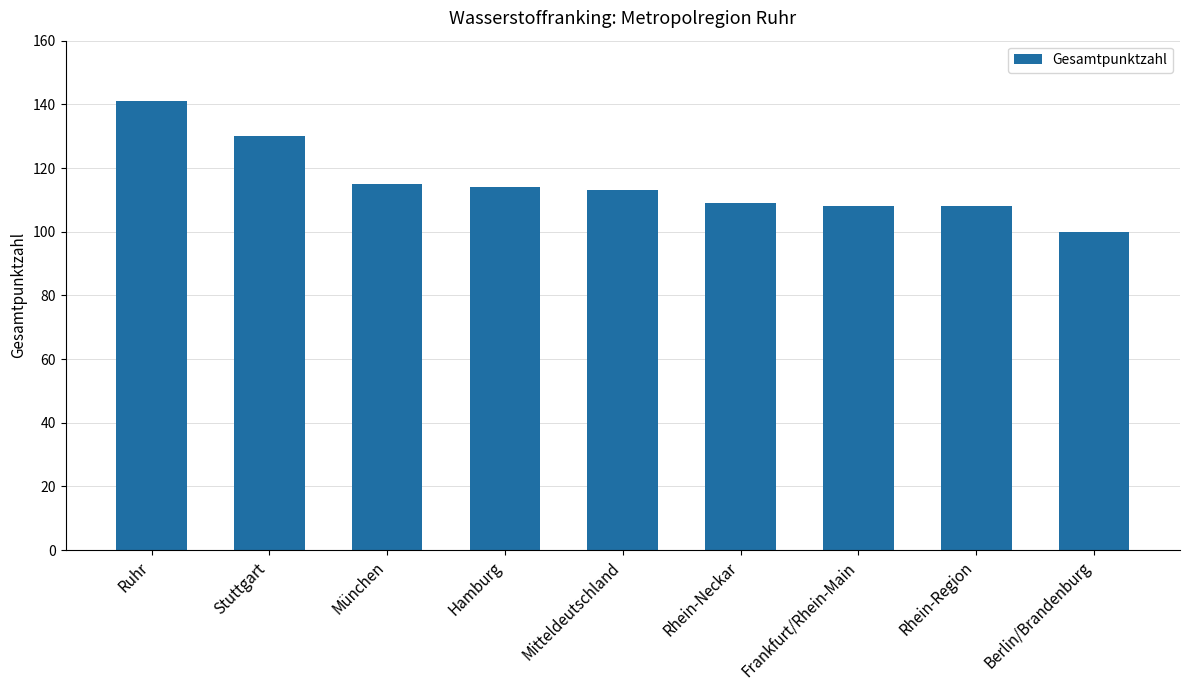

Reading right to left, list all the values displayed in this chart.

100	108	108	109	113	114	115	130	141